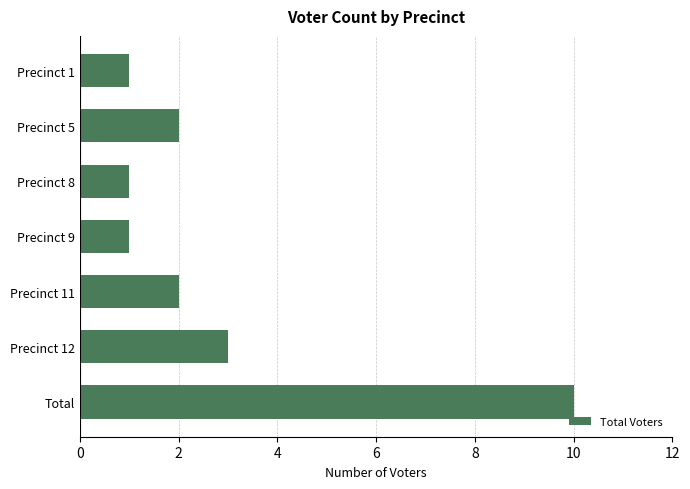

Is it true that the value at Precinct 8 is 0?

False